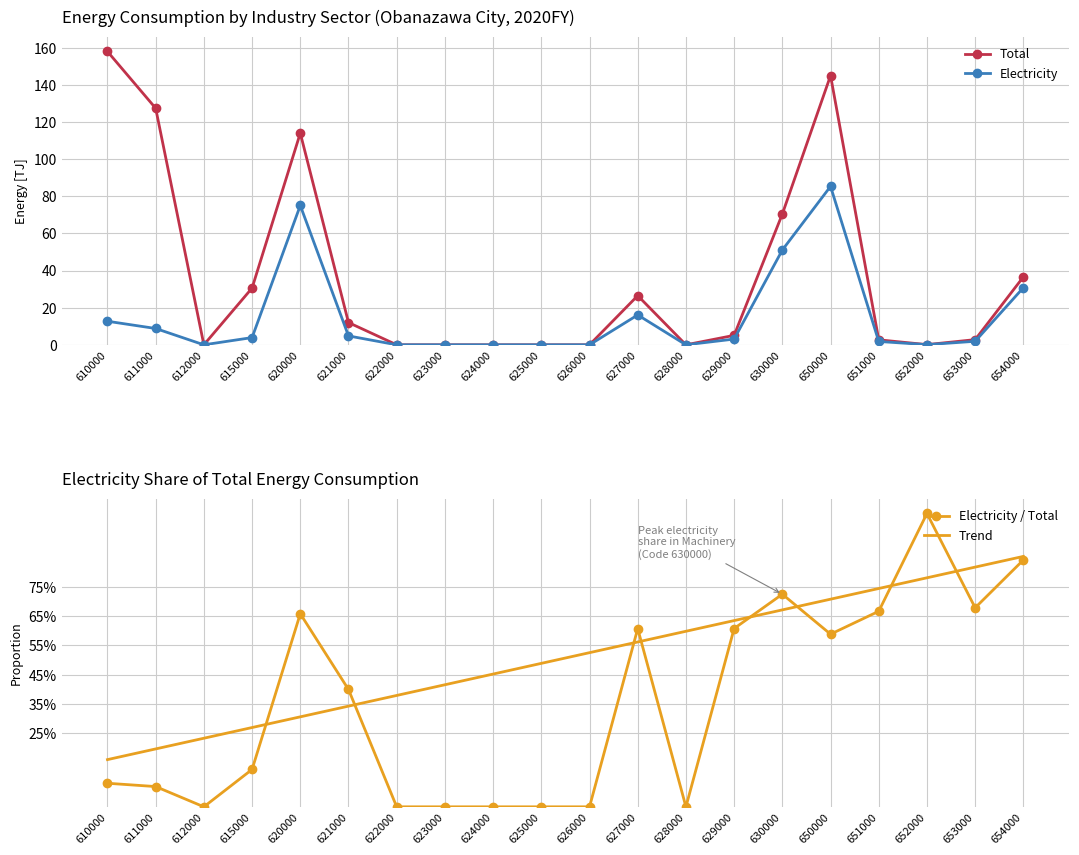

True or false: Total has a value of 88.1 at 622000.

False